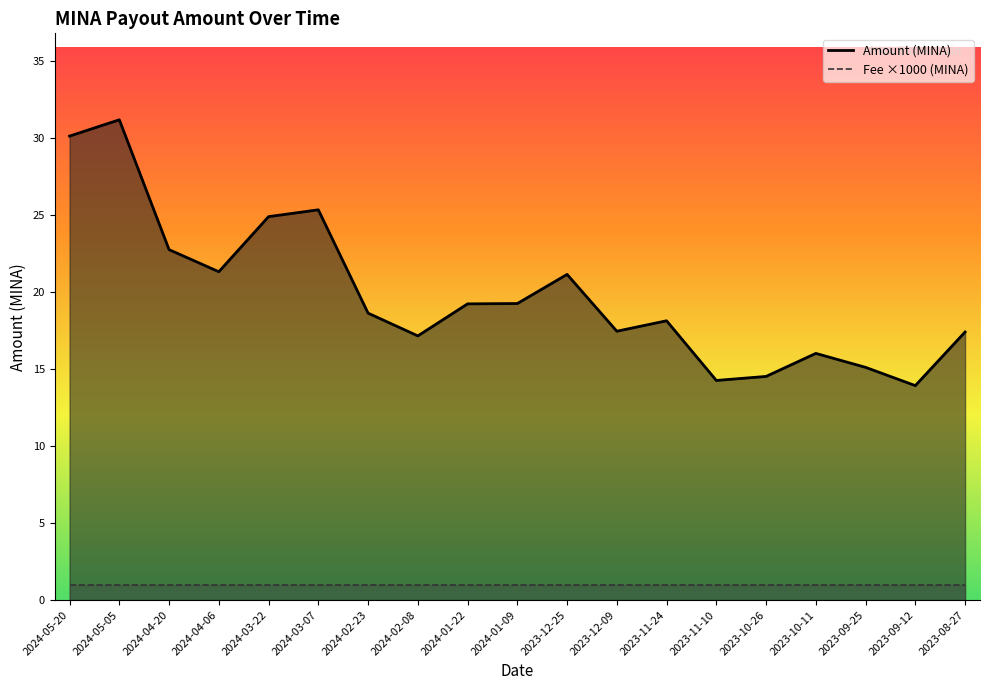

What position from the left is 2024-04-06?

4